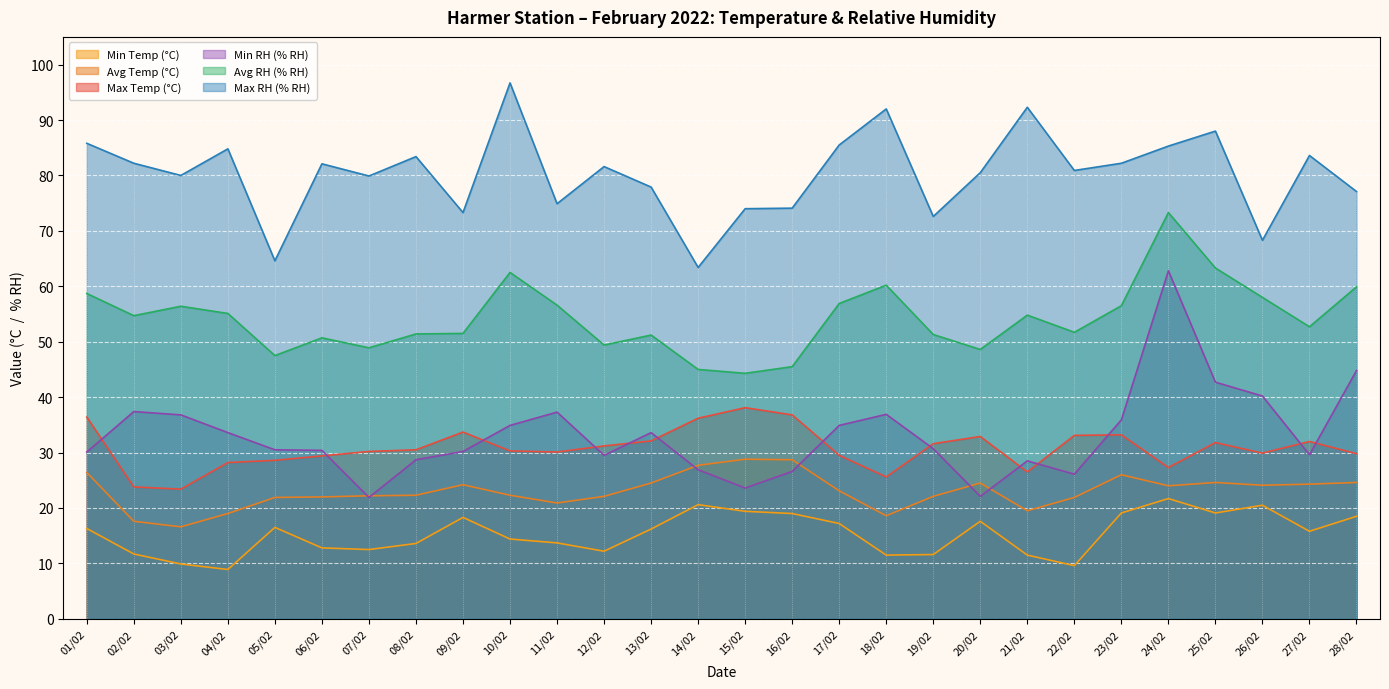

Which series has the widest spread of values?

Min RH (% RH)